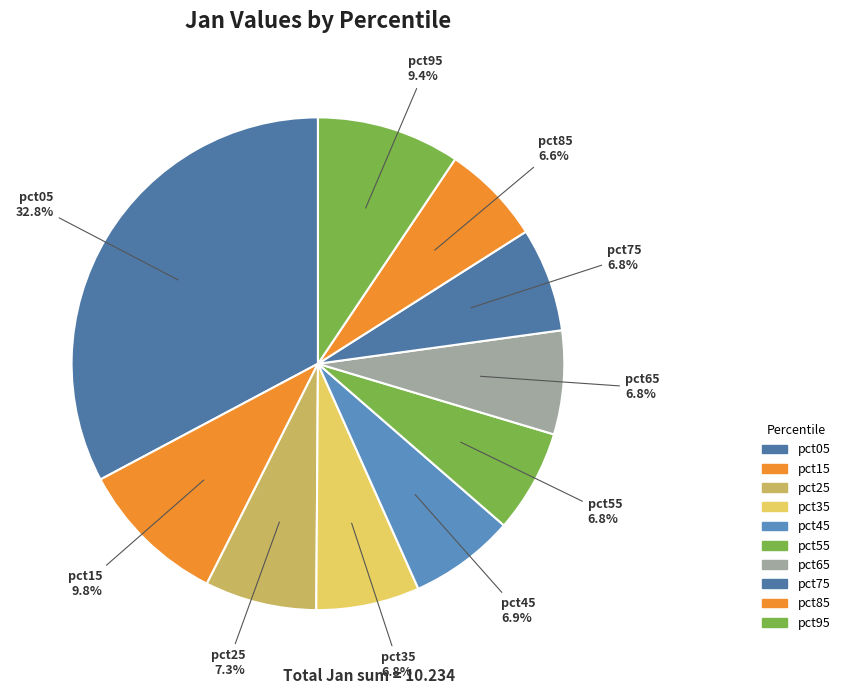

Rank the categories by value from lowest to highest.

pct85, pct55, pct35, pct65, pct75, pct45, pct25, pct95, pct15, pct05